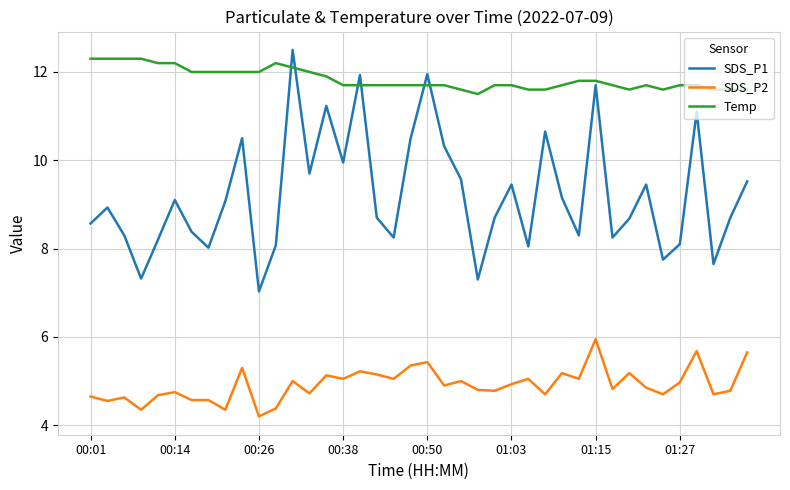

Which series has the largest range (max minus min)?

SDS_P1